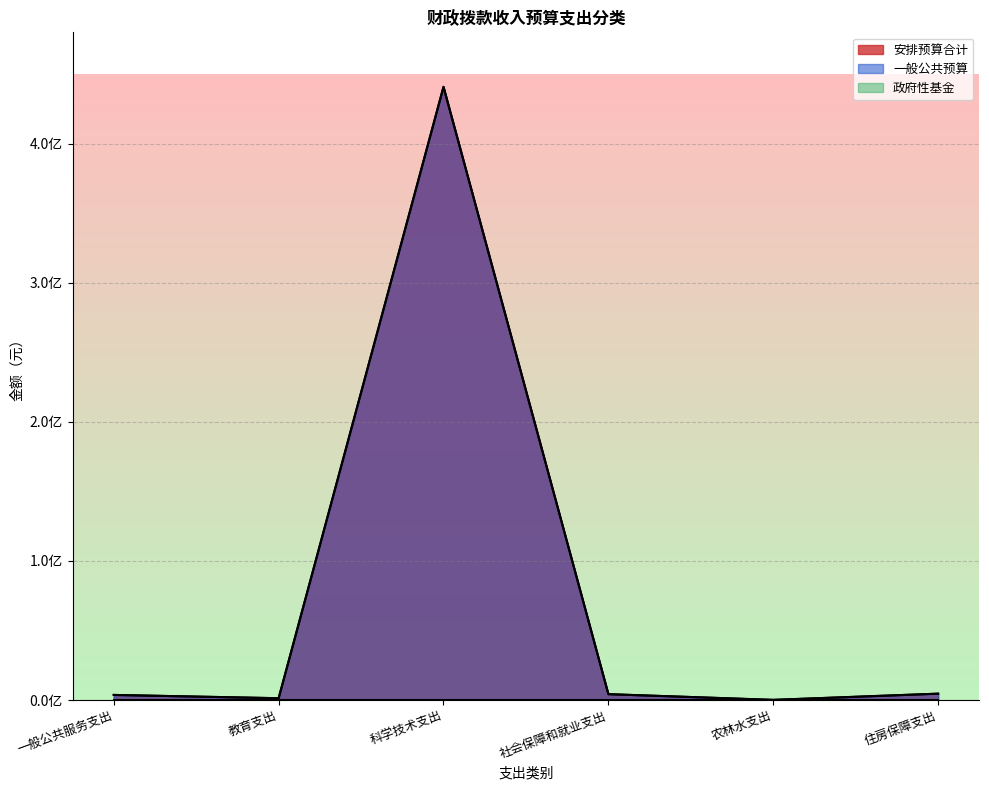

Does the chart display data point markers on the line(s)?

No